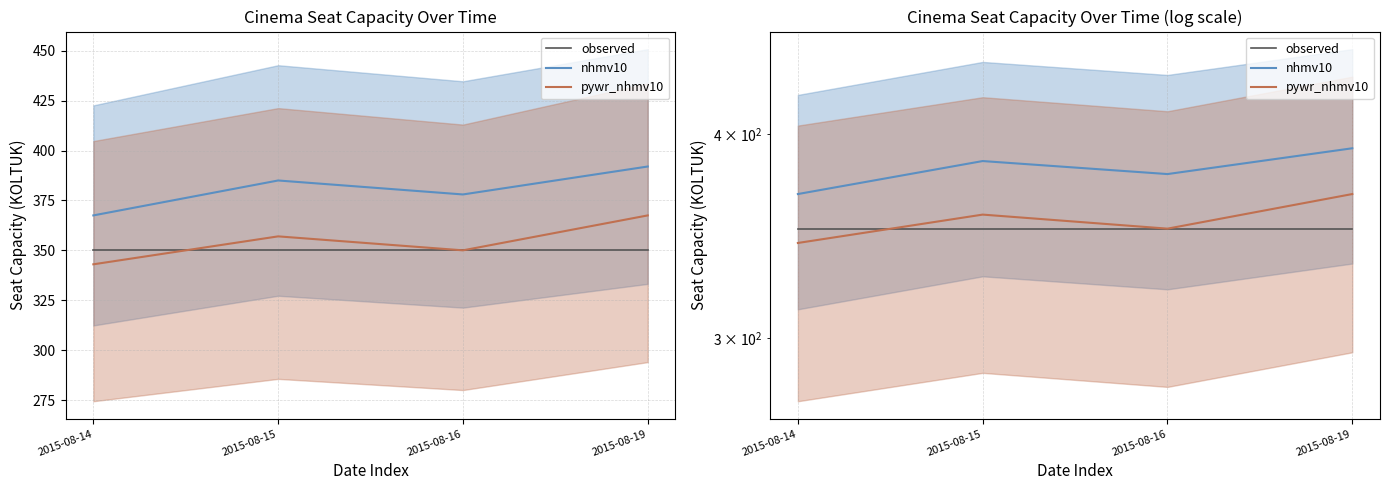

What is the difference between the second highest and second lowest values in the nhmv10 series?

7.0